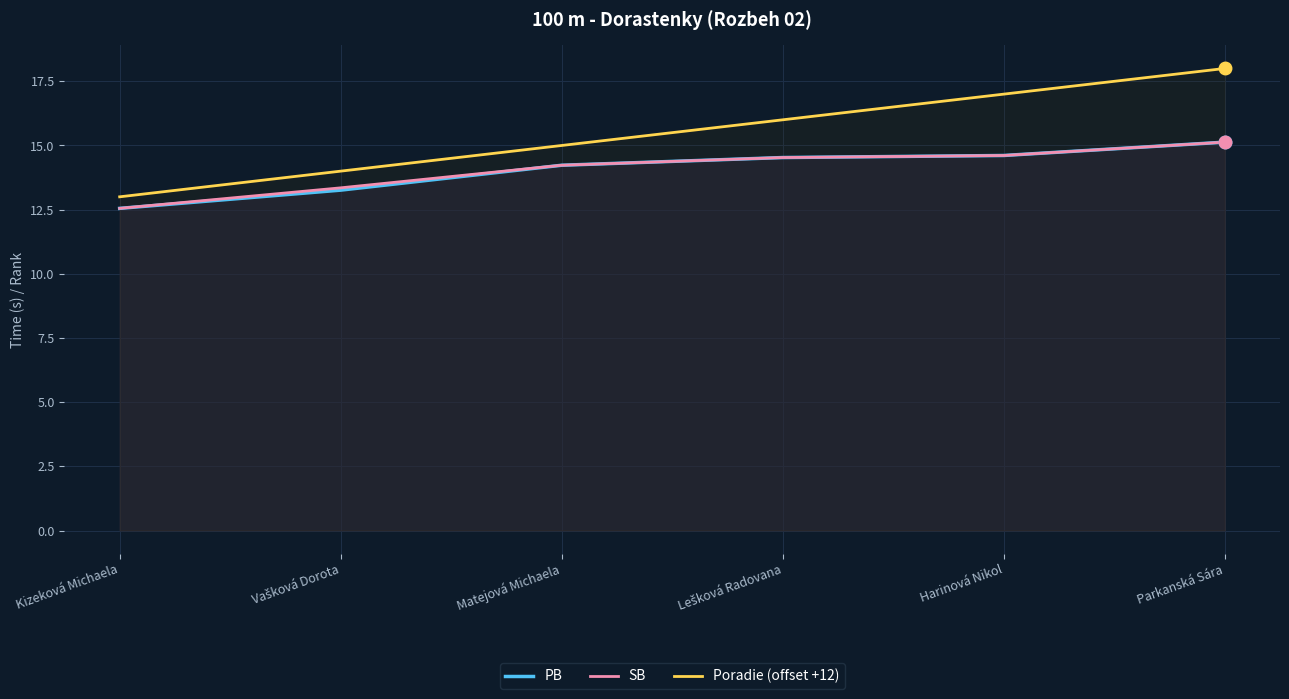

What is the average value of the Poradie (offset +12) series?

15.5